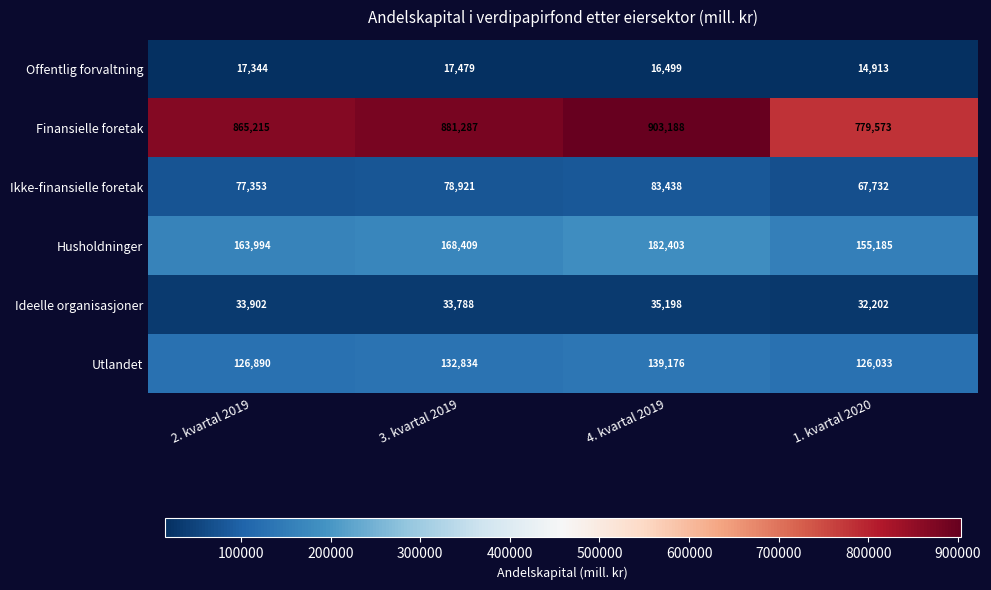

Rank the series at 3. kvartal 2019 from lowest to highest value.

Offentlig forvaltning, Ideelle organisasjoner, Ikke-finansielle foretak, Utlandet, Husholdninger, Finansielle foretak